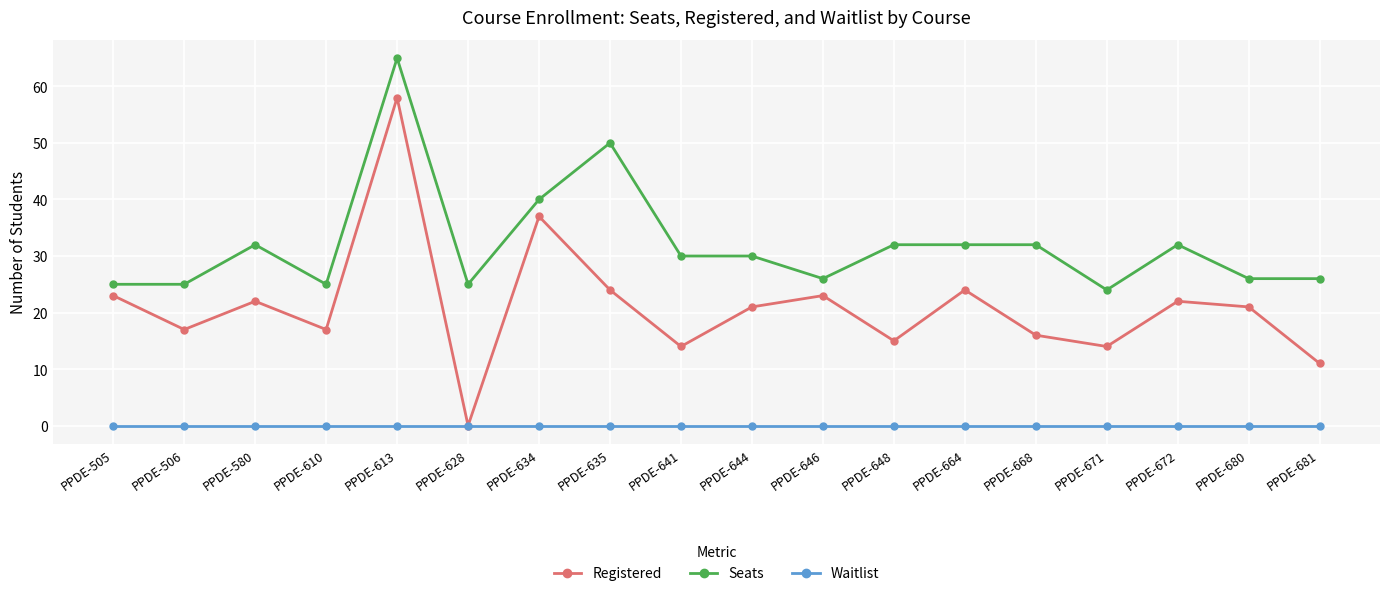

Is this an area chart (filled region under the line)?

No